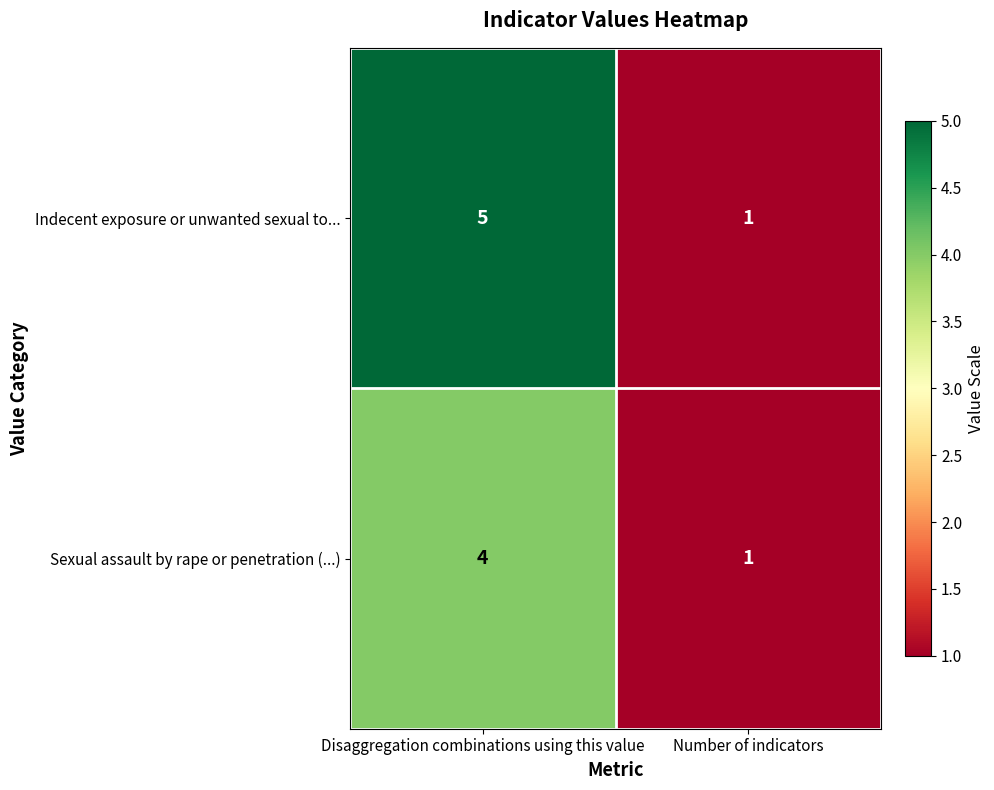

How many series are shown in this chart?

2